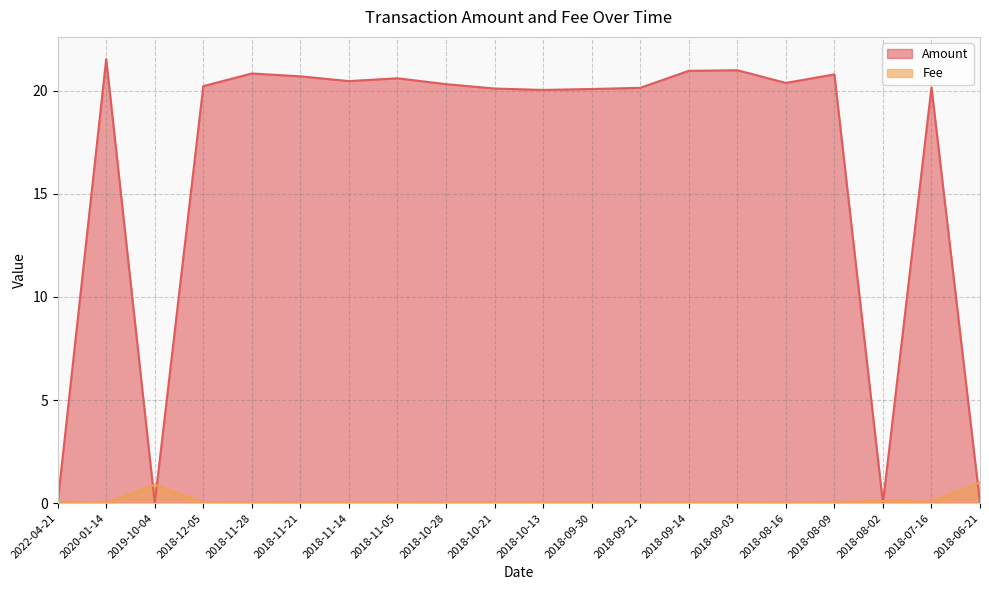

True or false: Amount has a value of 20.0 at 2018-10-13.

True